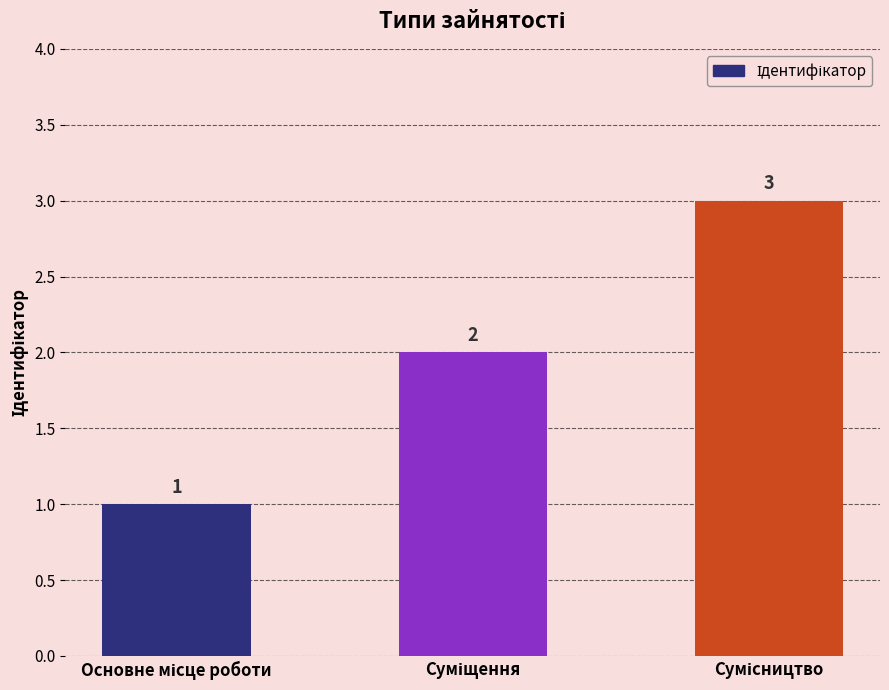

What is the sum of all values?

6